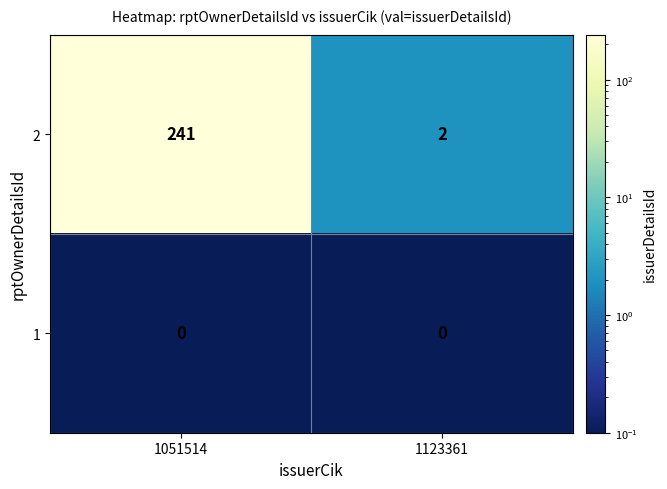

At which category is the sum across all series the highest?

1051514